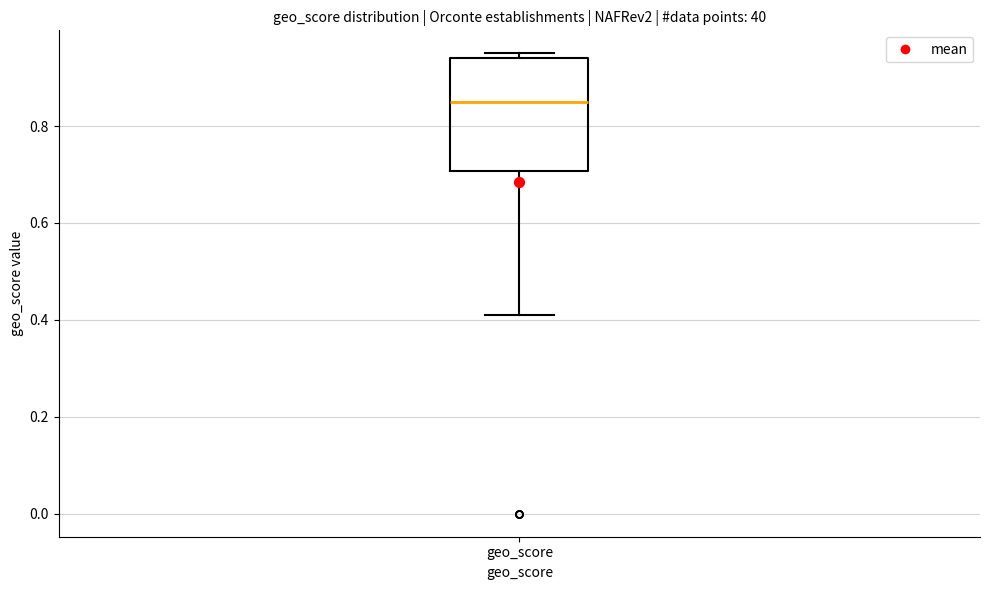

Transcribe this box plot: give where the median line is, the range the box spans, and where the two whiskers end, as read against the y-axis. The values are not printed on the chart, so give them approximately, as read against the axis.

median 0.86, box 0.70 to 0.94, whiskers 0.42 to 0.96